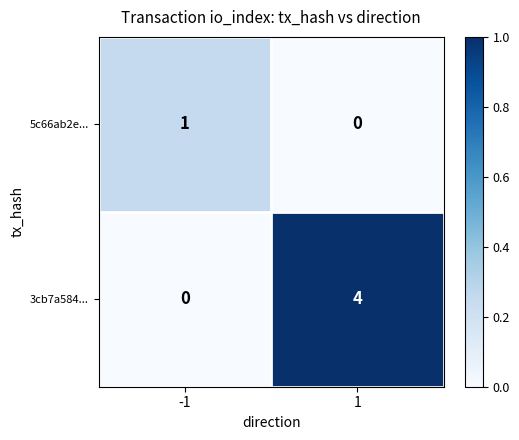

How many data points does each series have?

2